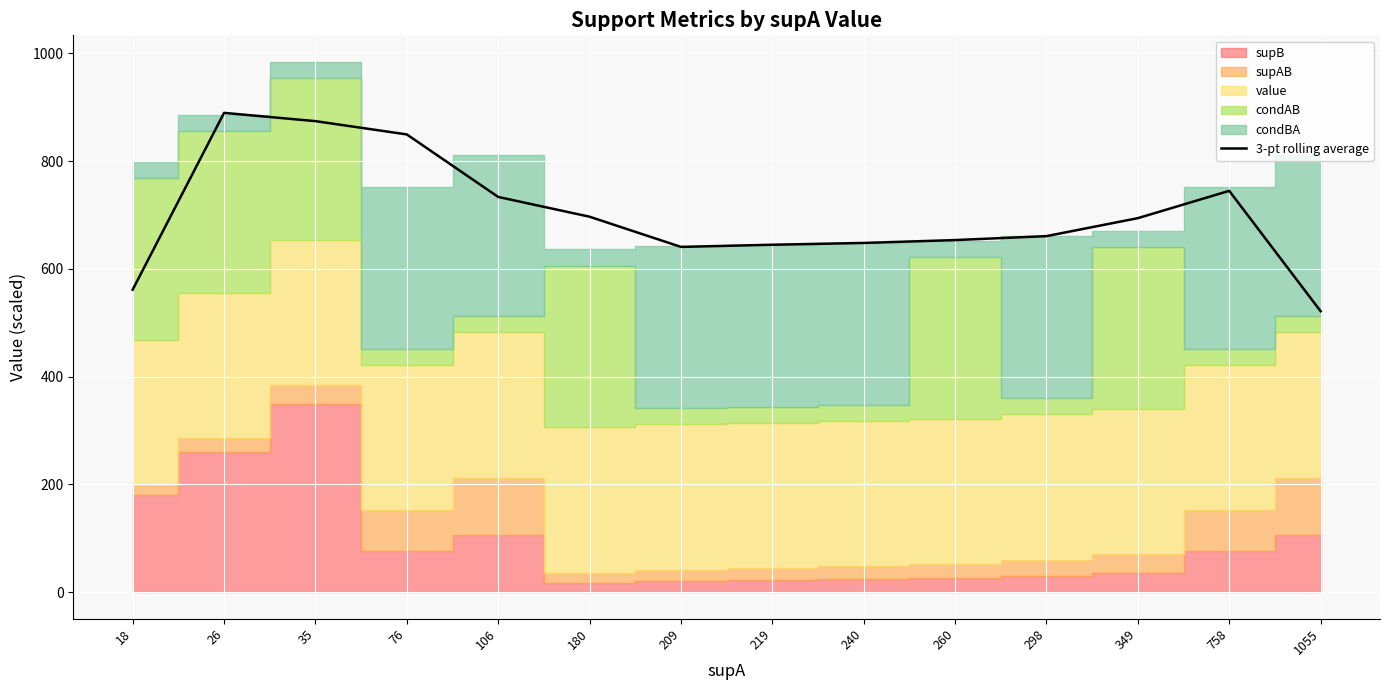

What is the difference between the second highest and minimum values?

352.6